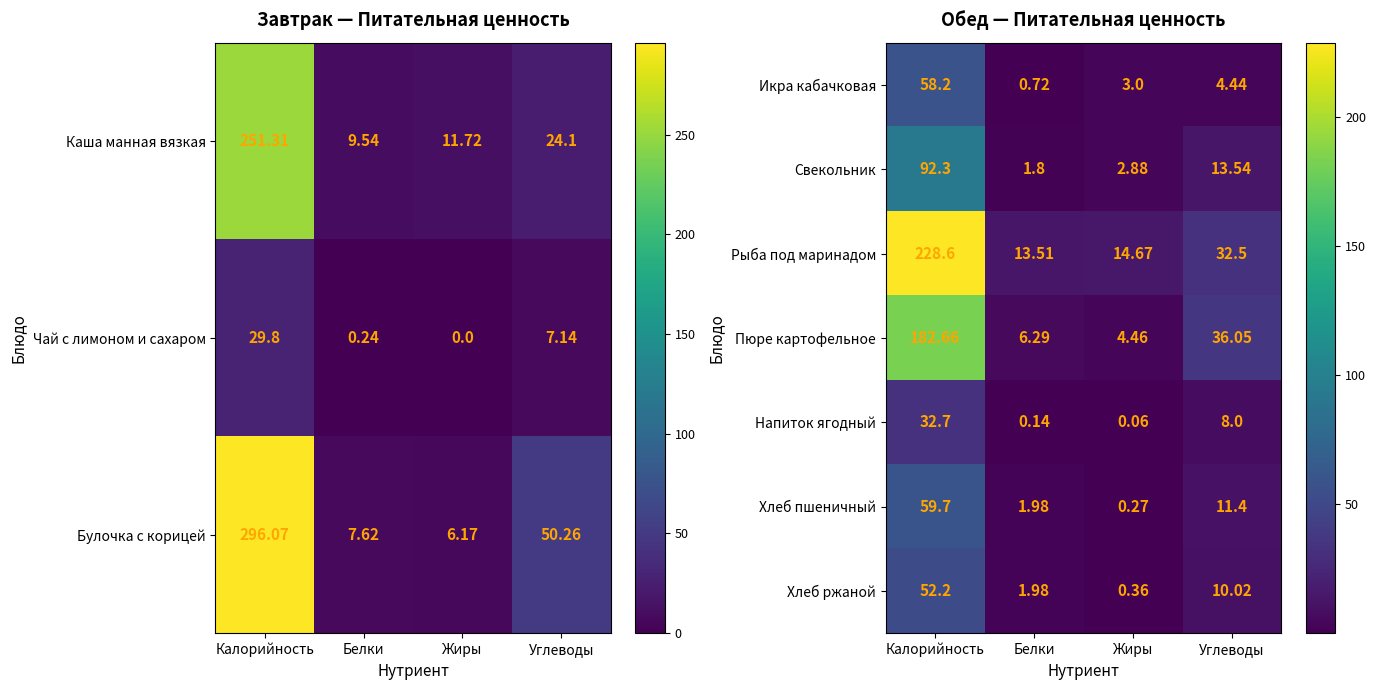

The Свекольник series shows 2.8 at Белки. True or false?

False